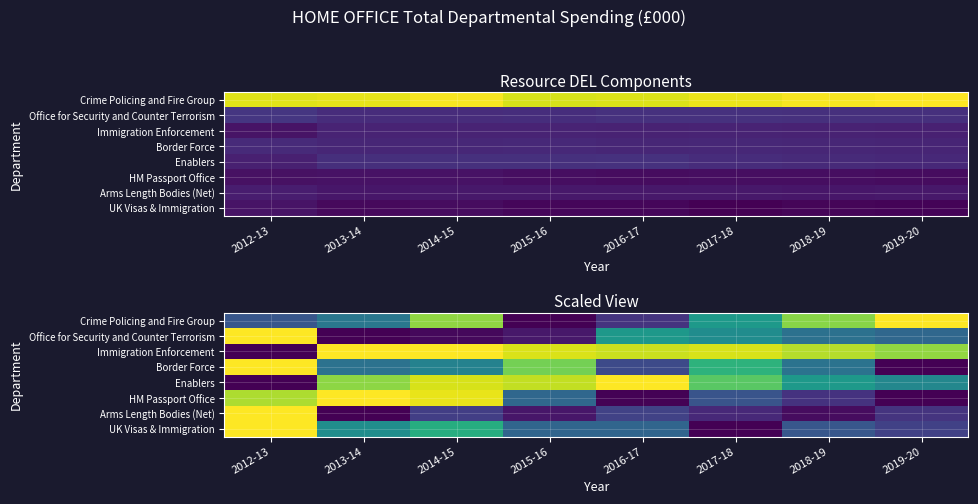

At which category is the sum across all series the highest?

2012-13